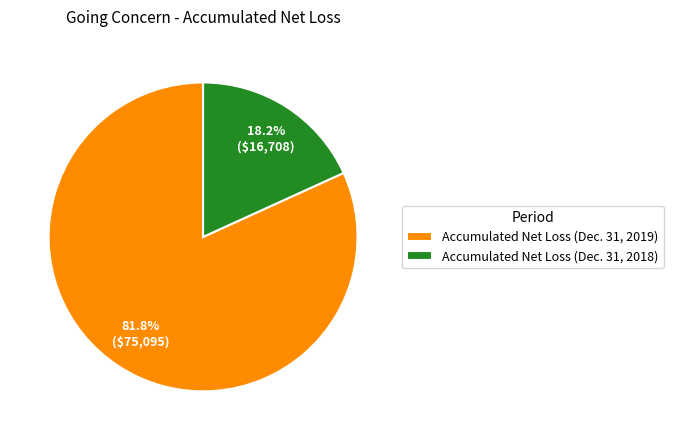

To the nearest percent, what percentage of the pie is Accumulated Net Loss (Dec. 31, 2019)?

82%